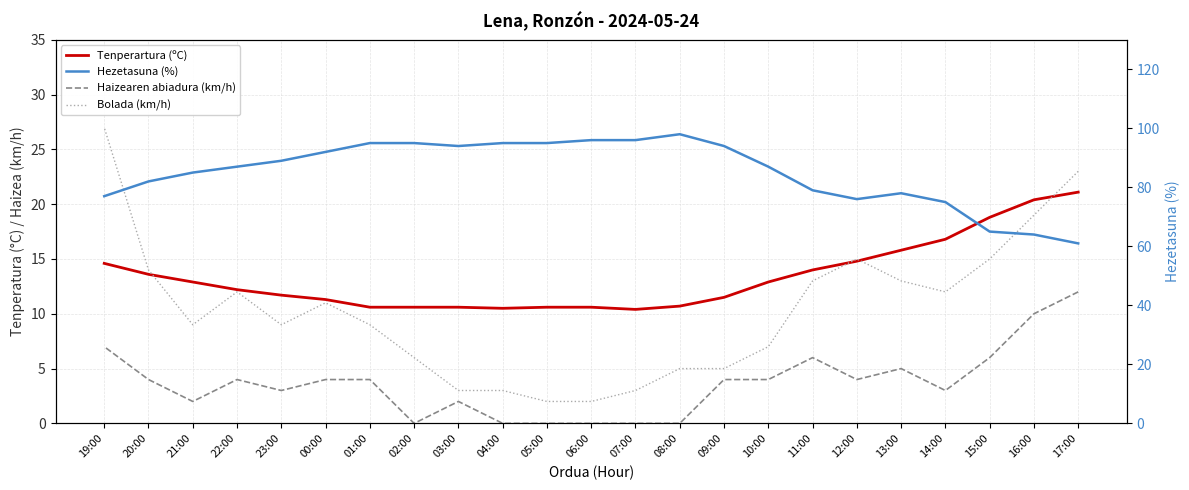

How many times do Tenperartura (ºC) and Bolada (km/h) cross each other?

4